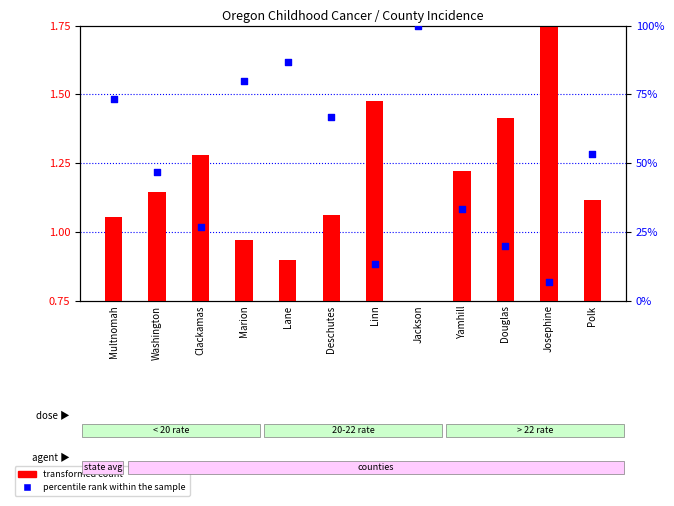

What are all the series names shown in the legend?

transformed count, percentile rank within the sample